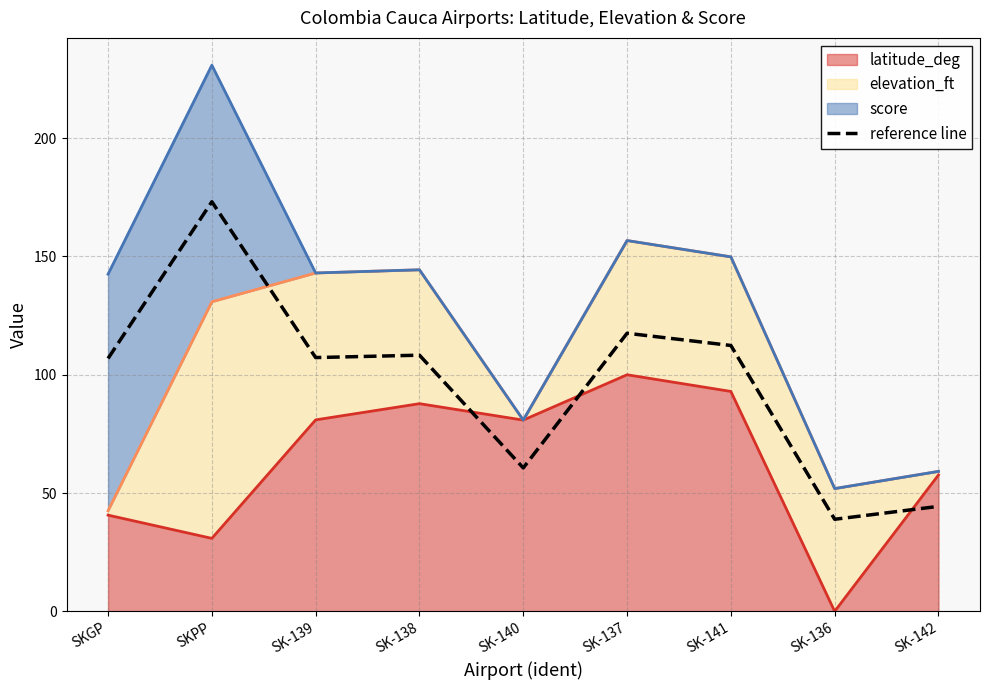

Rank the categories by value from highest to lowest.

SKPP, SK-137, SK-141, SK-138, SK-139, SKGP, SK-140, SK-142, SK-136